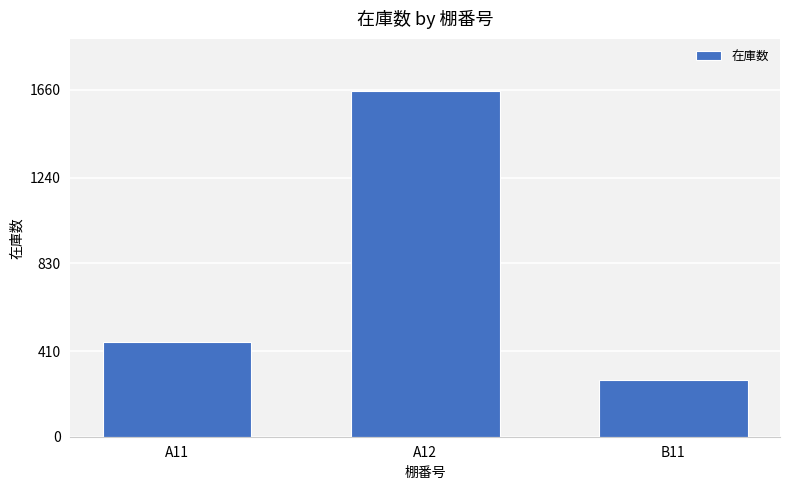

What is the label of the 2nd bar from the right?

A12